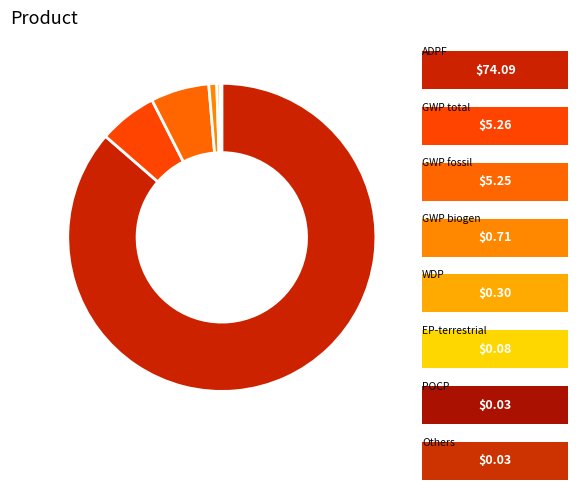

The GWP fossil slice represents 1% of the pie. True or false?

False